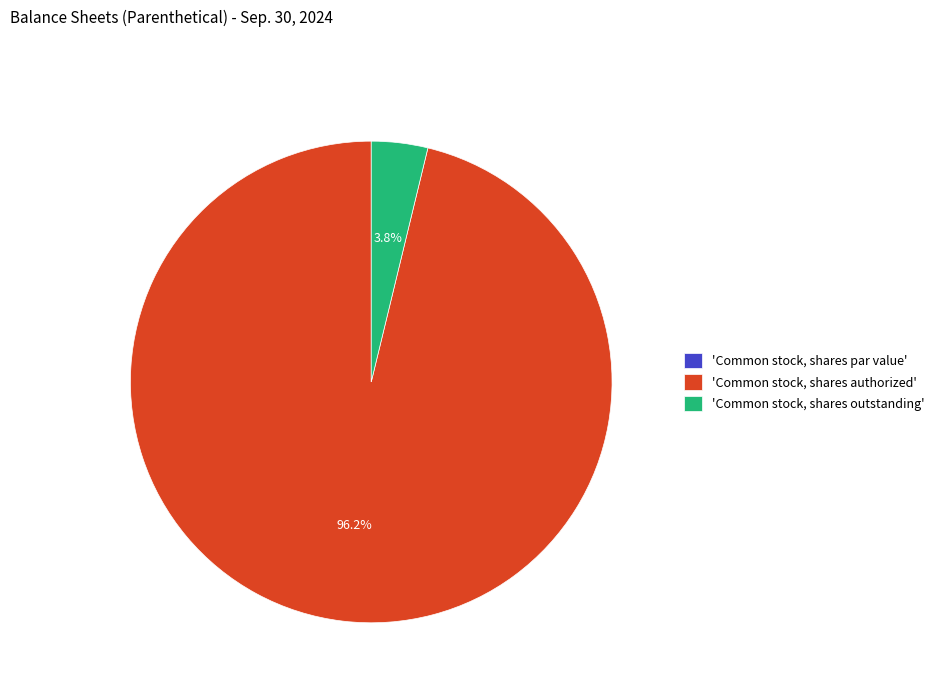

What is the majority slice?

'Common stock, shares authorized'